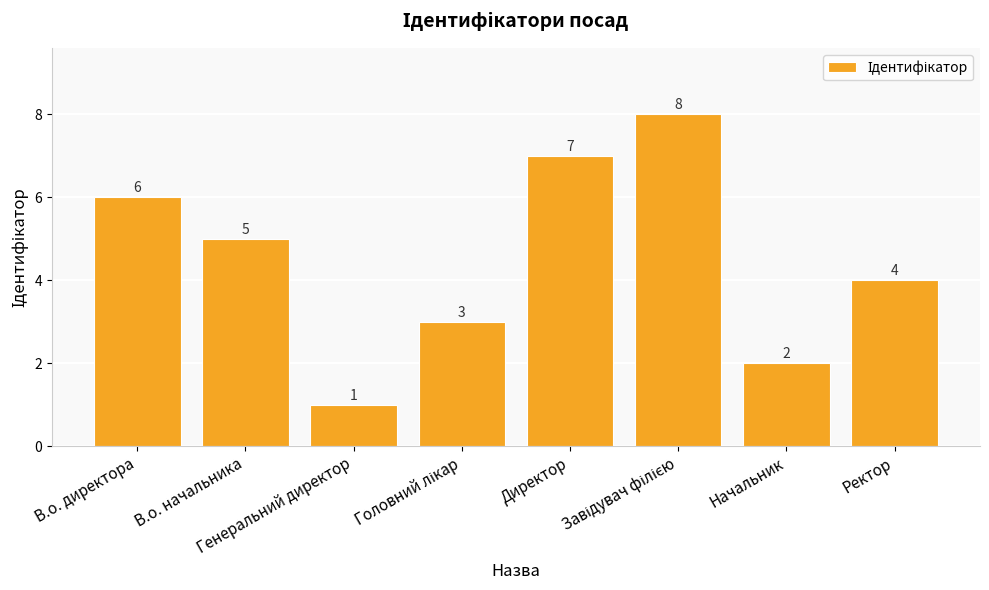

Are the bars grouped side by side (vs. stacked)?

No